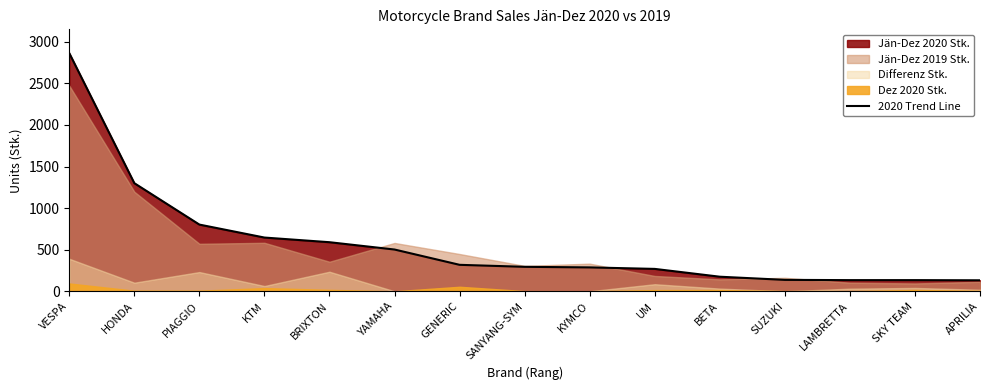

How many lines are shown in the chart?

1